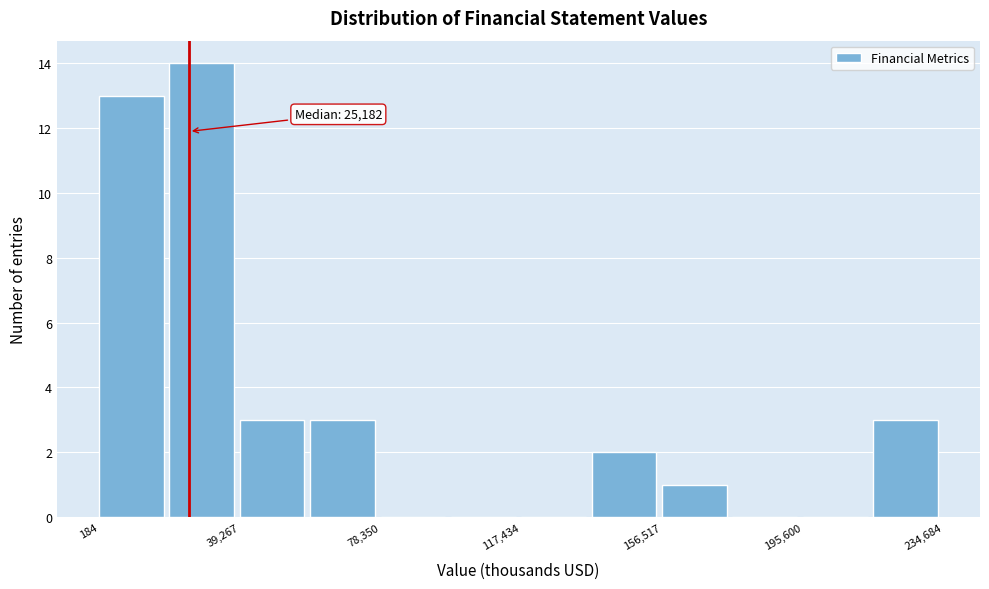

Read against the x-axis, roughly where is the centre of the tallest bar?

30000